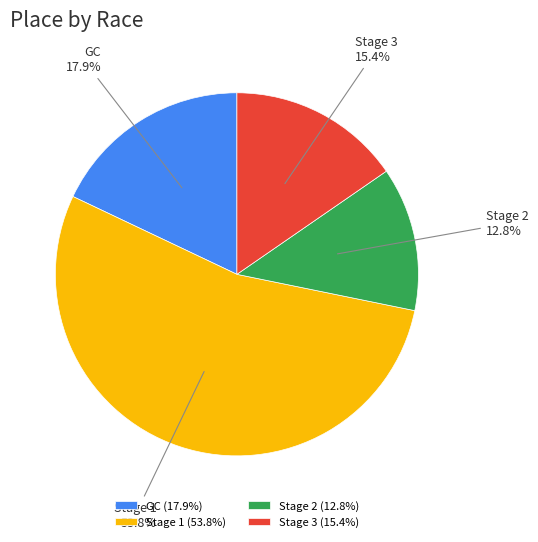

Count the number of slices in the pie.

4